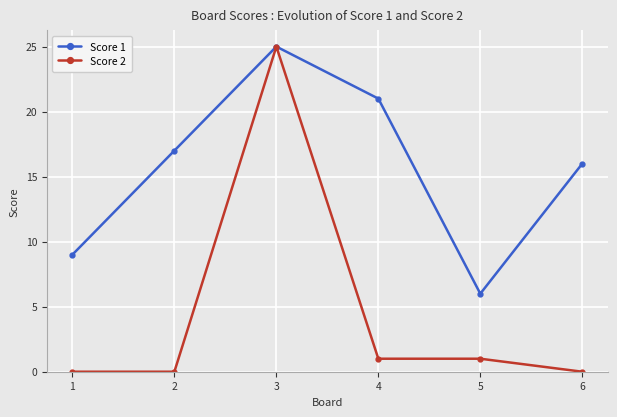

What is the difference between the maximum and minimum values in the Score 2 series?

25